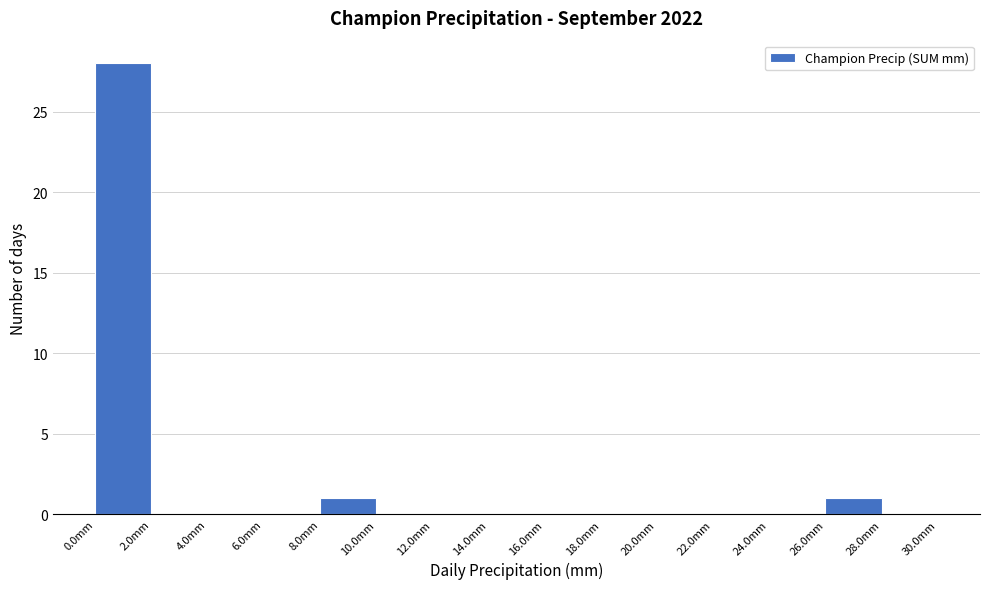

How tall is the bar that spans 26 to 28 on the x-axis? The values are not printed on the chart, so give them approximately, as read against the axis.

1